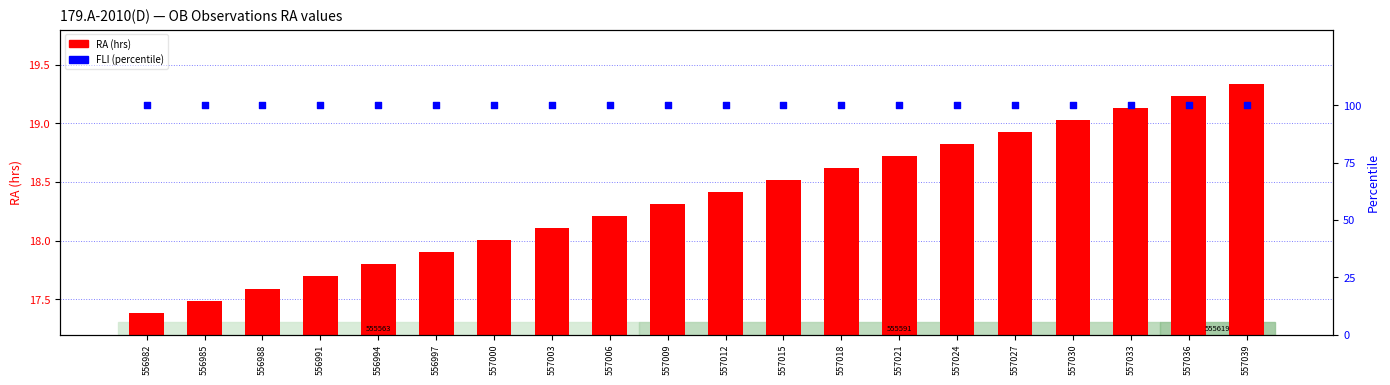

At which category is the sum across all series the highest?

557039